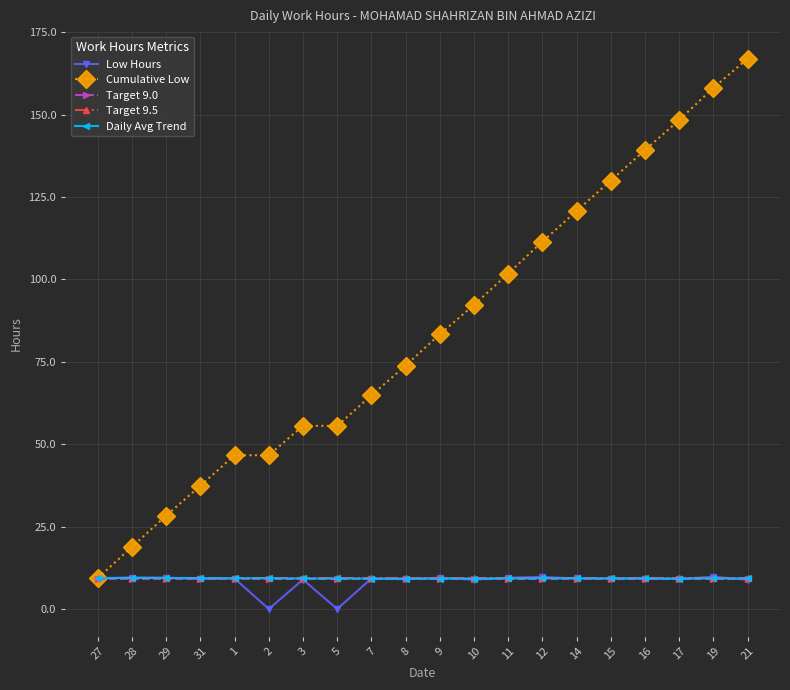

What is the total value across all series at 12?

149.0